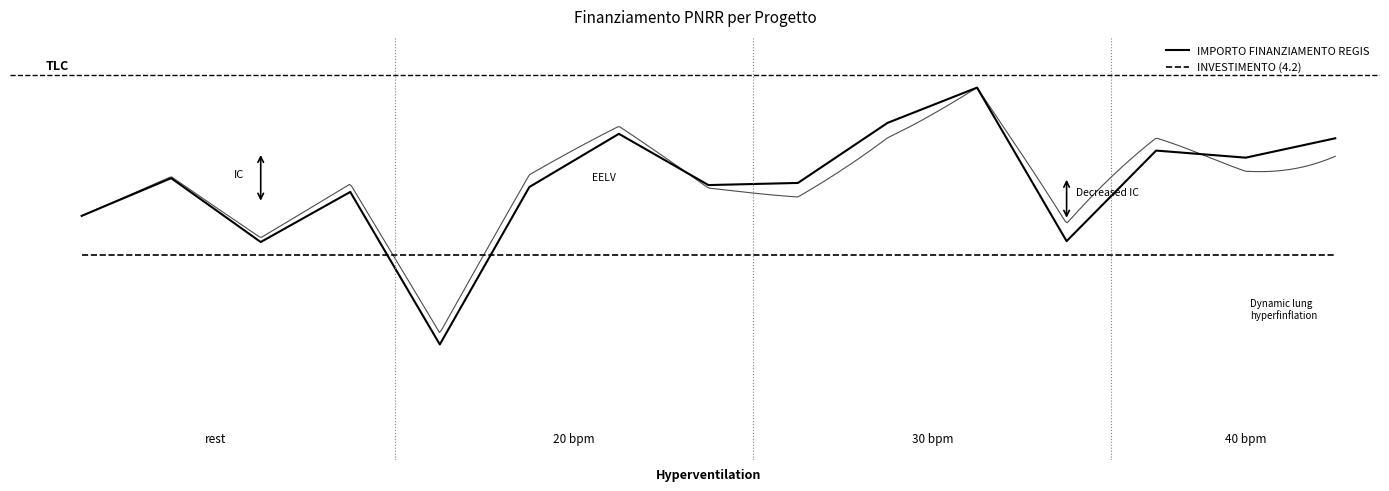

Which has a higher value, 4 or 3?

3